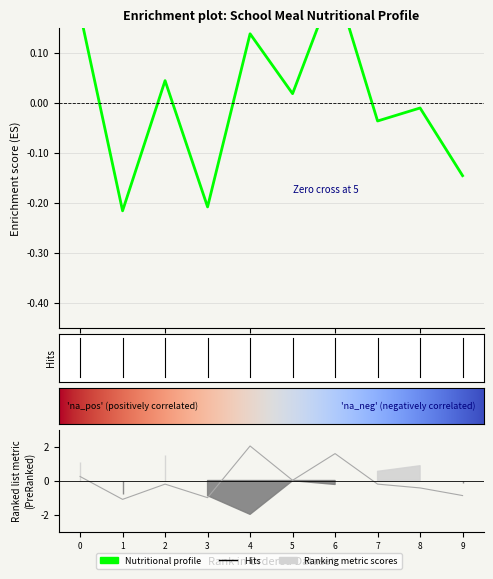

At how many categories does at least one series exceed 0?

5